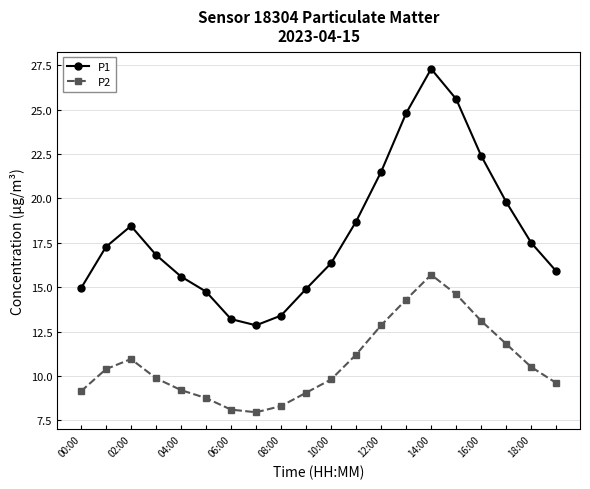

What is the difference between the maximum and second lowest values in the P2 series?

7.6